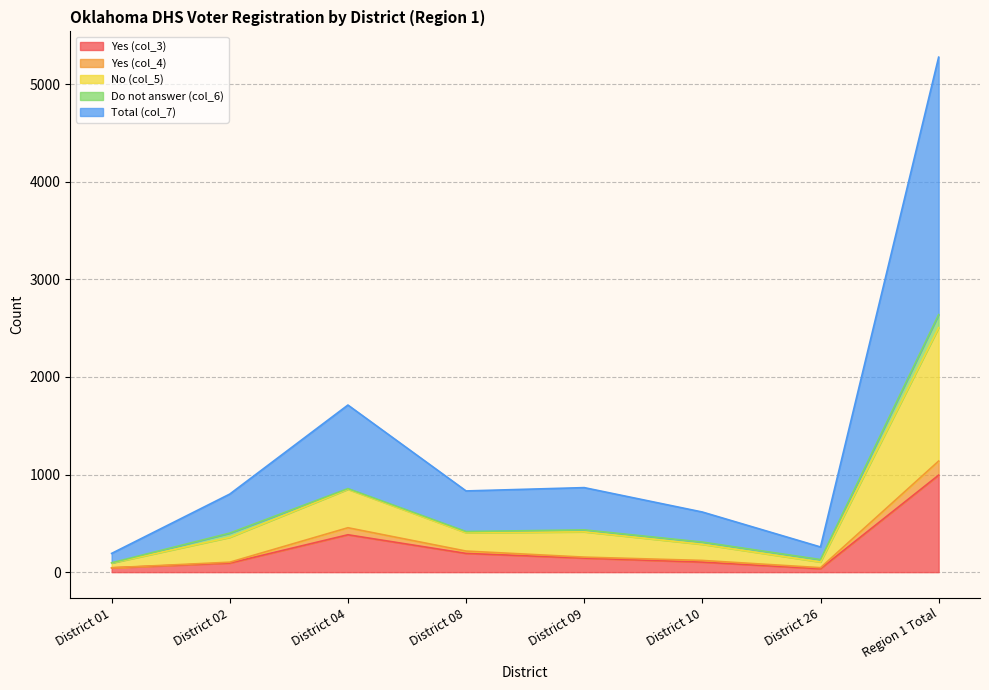

Which category has the highest value in the Yes (col_3) series?

Region 1 Total